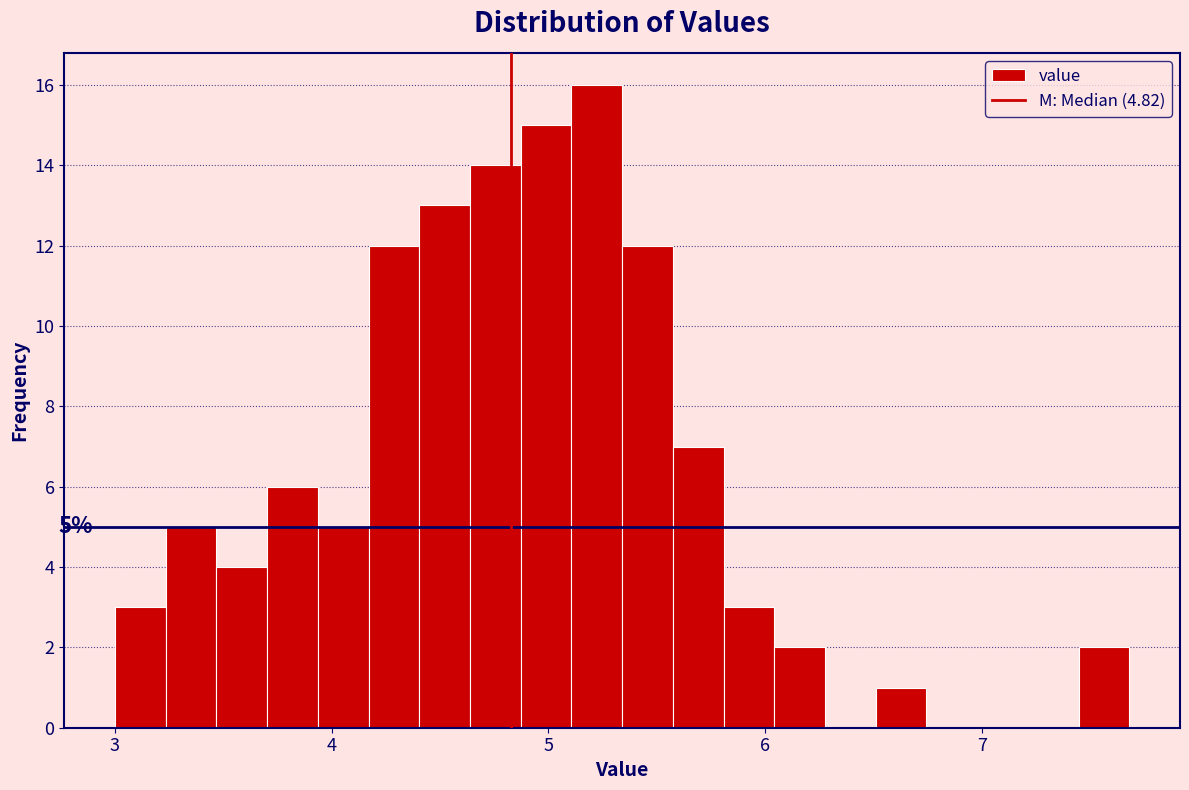

Read against the x-axis, roughly where is the centre of the tallest bar?

5.2